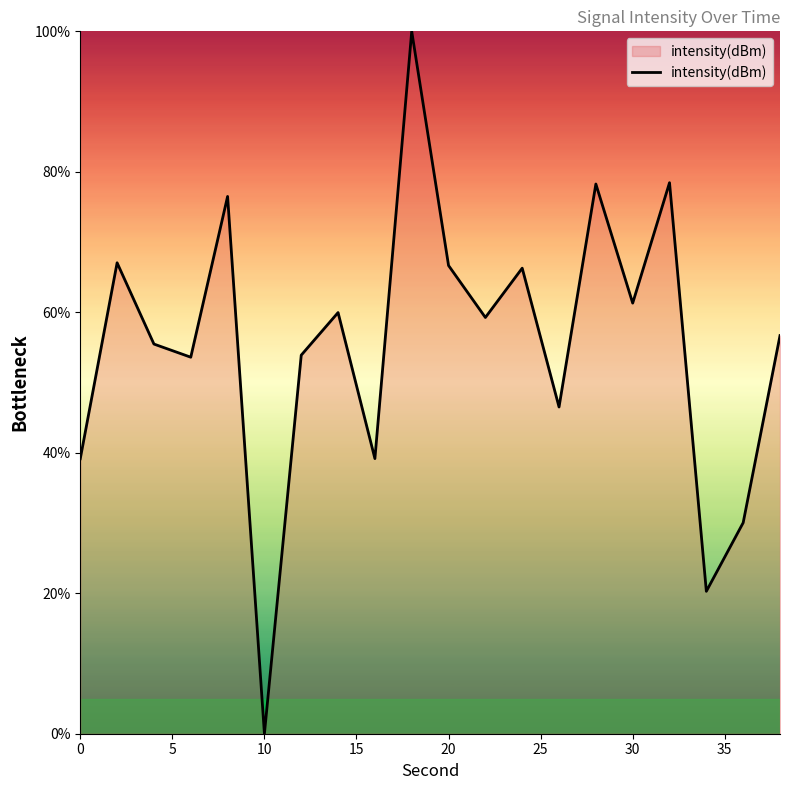

What is the difference between the second highest and minimum values?

78.4